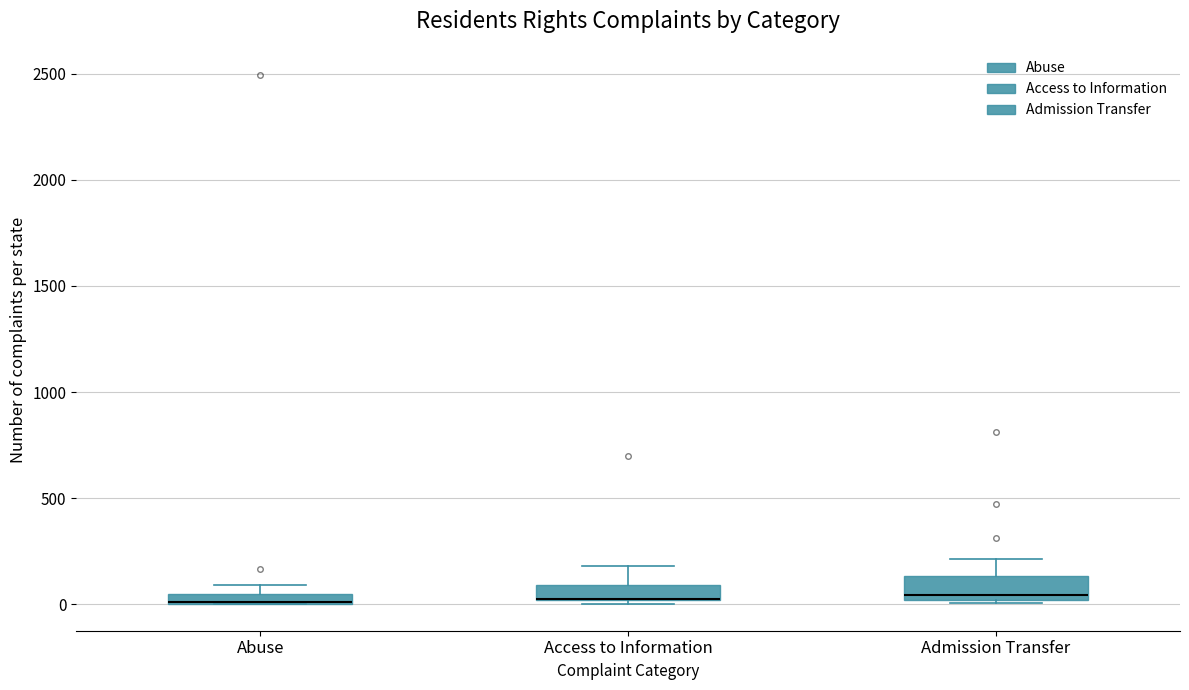

Where is the upper edge of the box for Access to Information on the y-axis? The values are not printed on the chart, so give them approximately, as read against the axis.

100